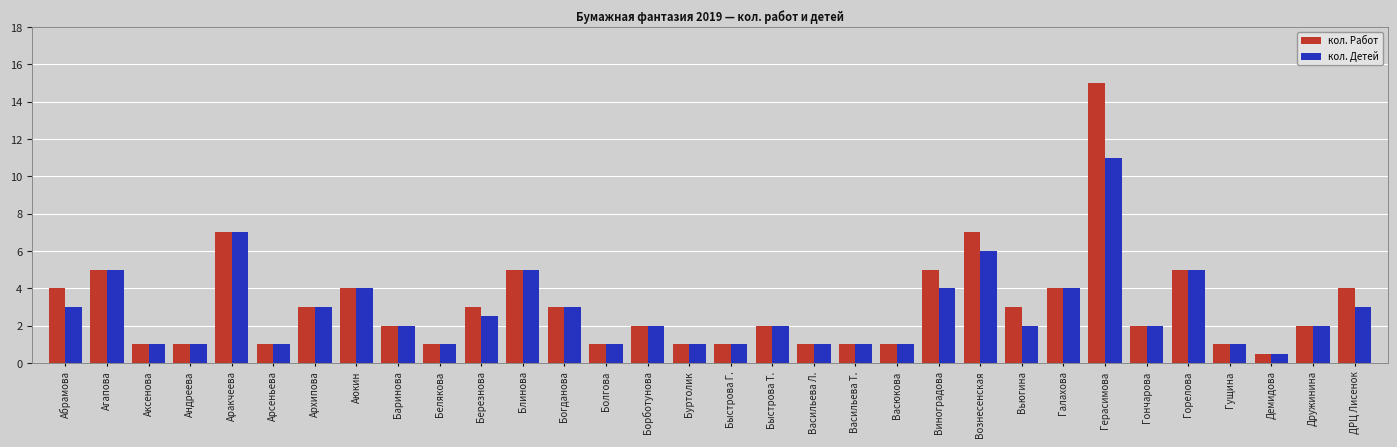

Read the кол. Работ value at Вознесенская.

7.0